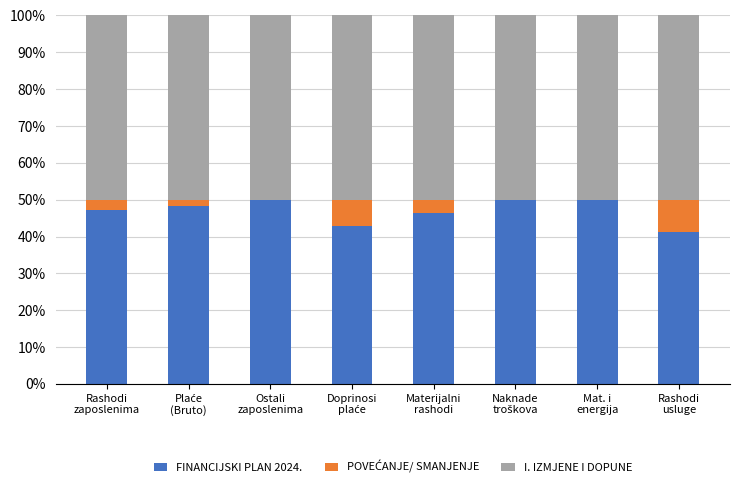

How many data points does each series have?

8